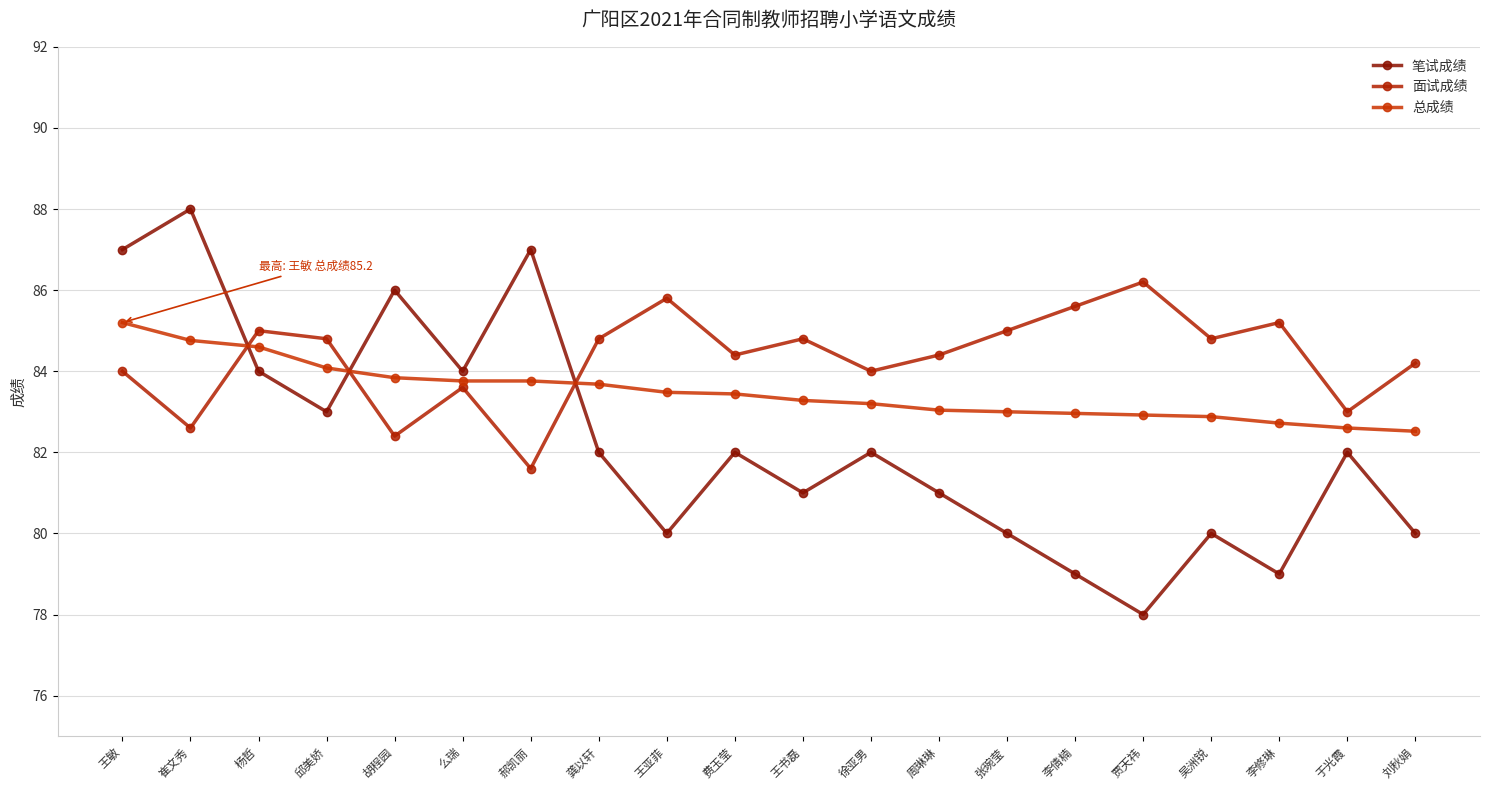

What is the smallest value displayed?

78.0